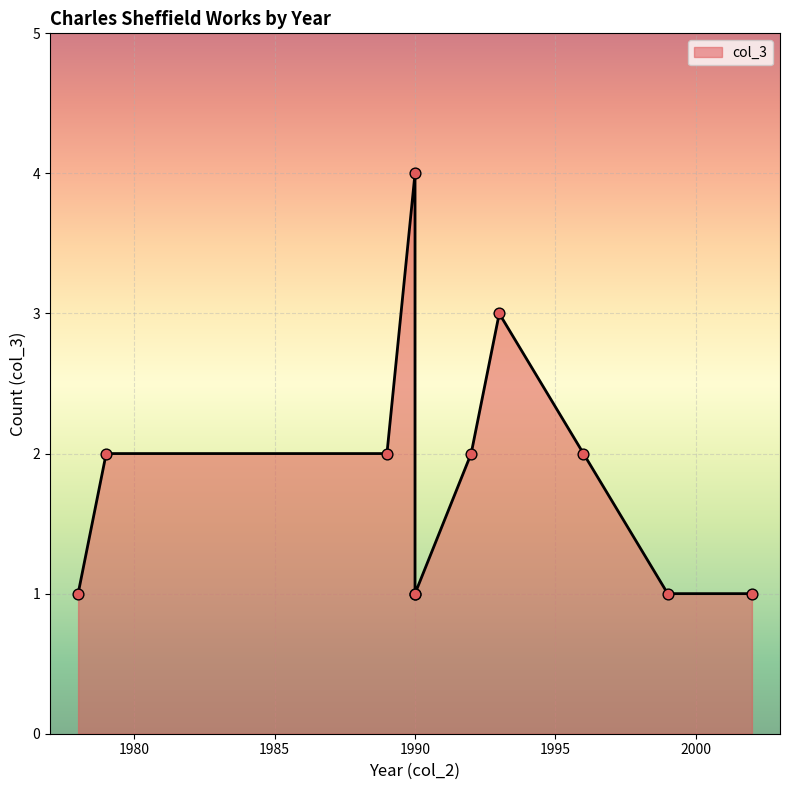

Which has a higher value, 1990 or 1999?

1990